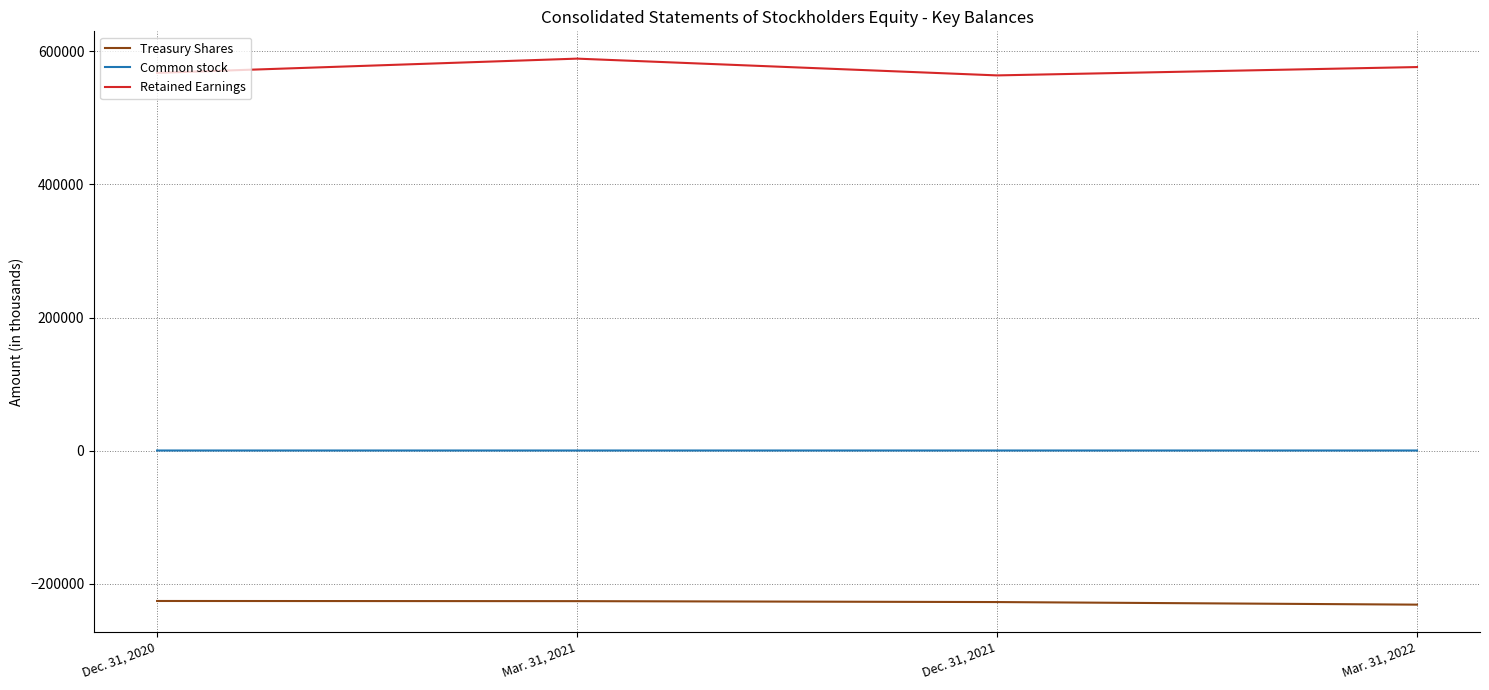

What is the difference between the maximum and minimum values in the Treasury Shares series?

5488